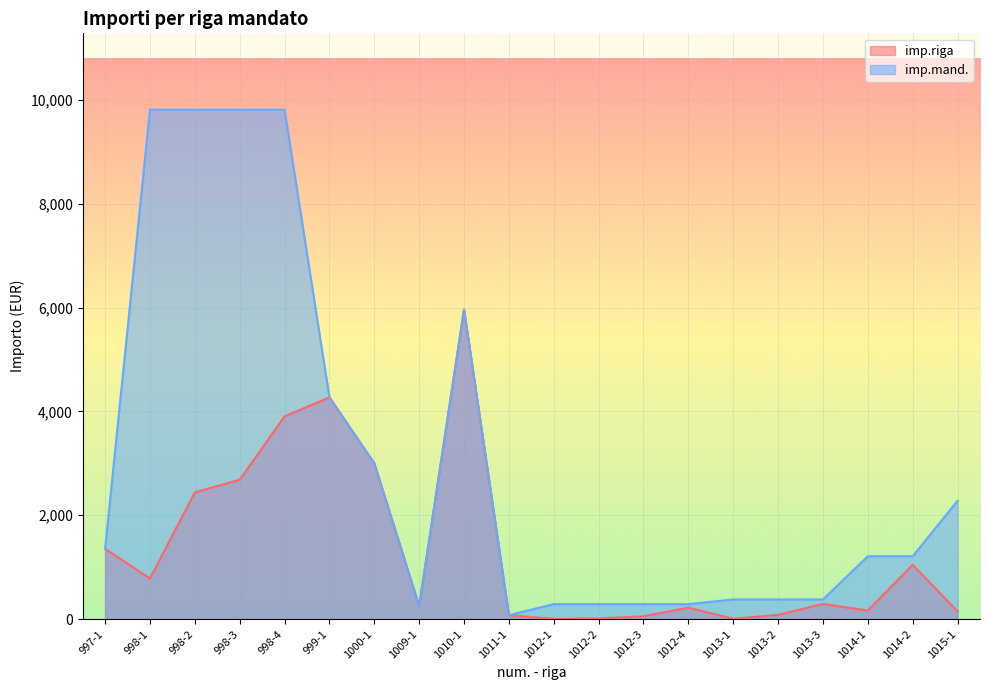

Read the imp.riga value at 998-4.

3904.0